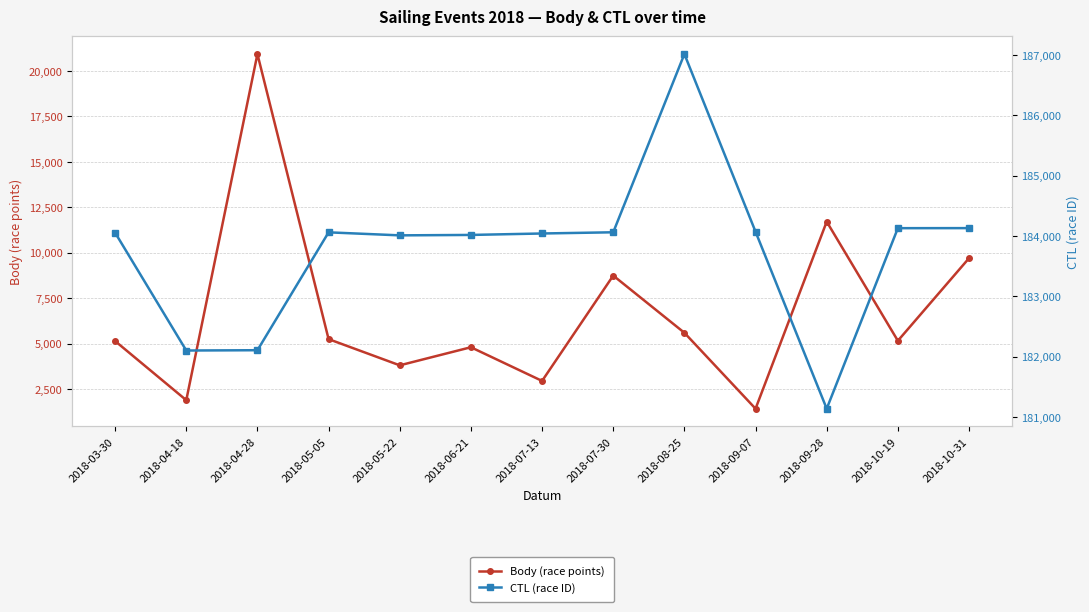

What are all the series names shown in the legend?

Body (race points), CTL (race ID)